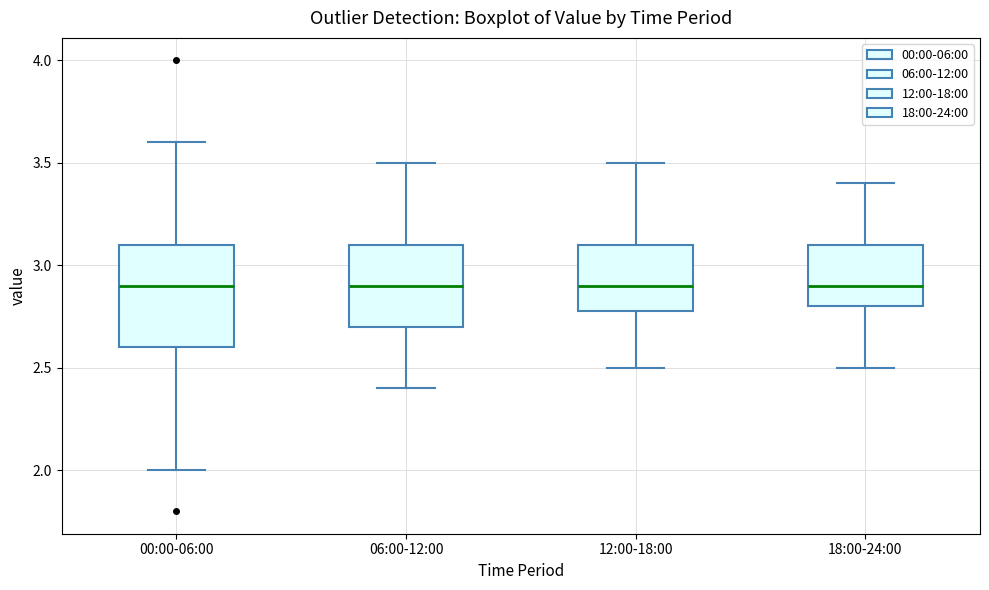

Which box is the tallest, from its lower edge to its upper edge?

00:00-06:00